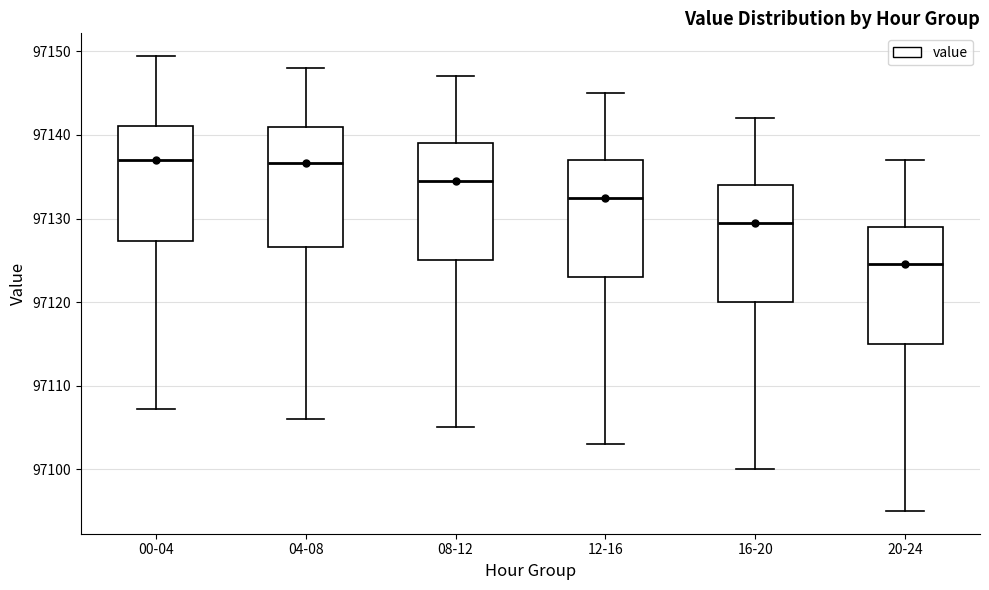

Where is the upper edge of the box for 16-20 on the y-axis? The values are not printed on the chart, so give them approximately, as read against the axis.

97134